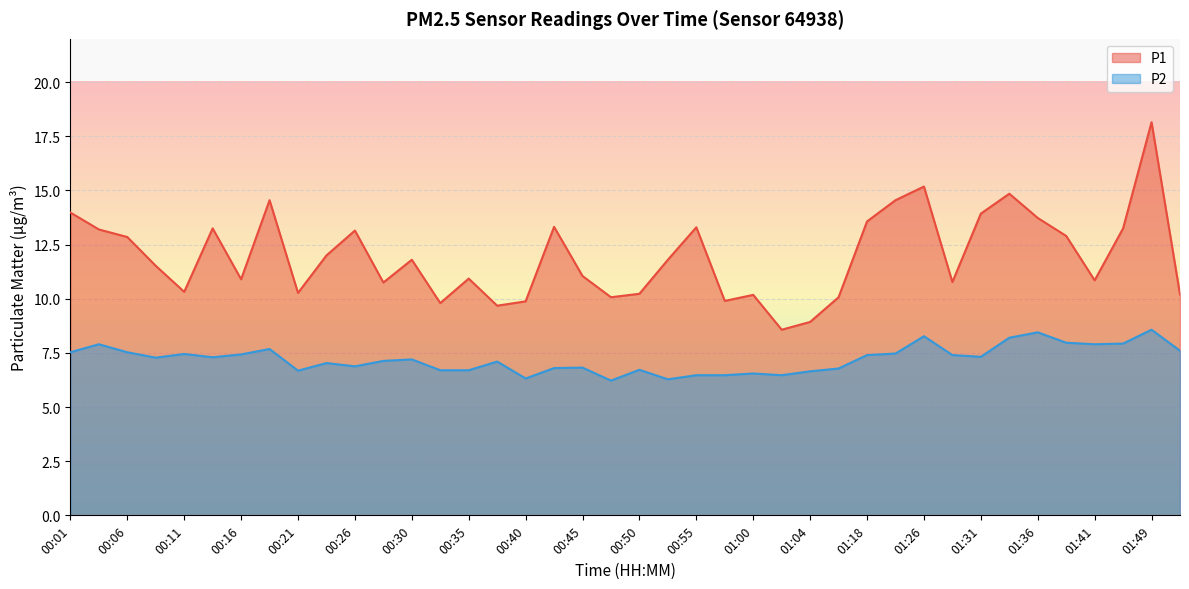

True or false: P2 and P1 intersect in this chart.

False